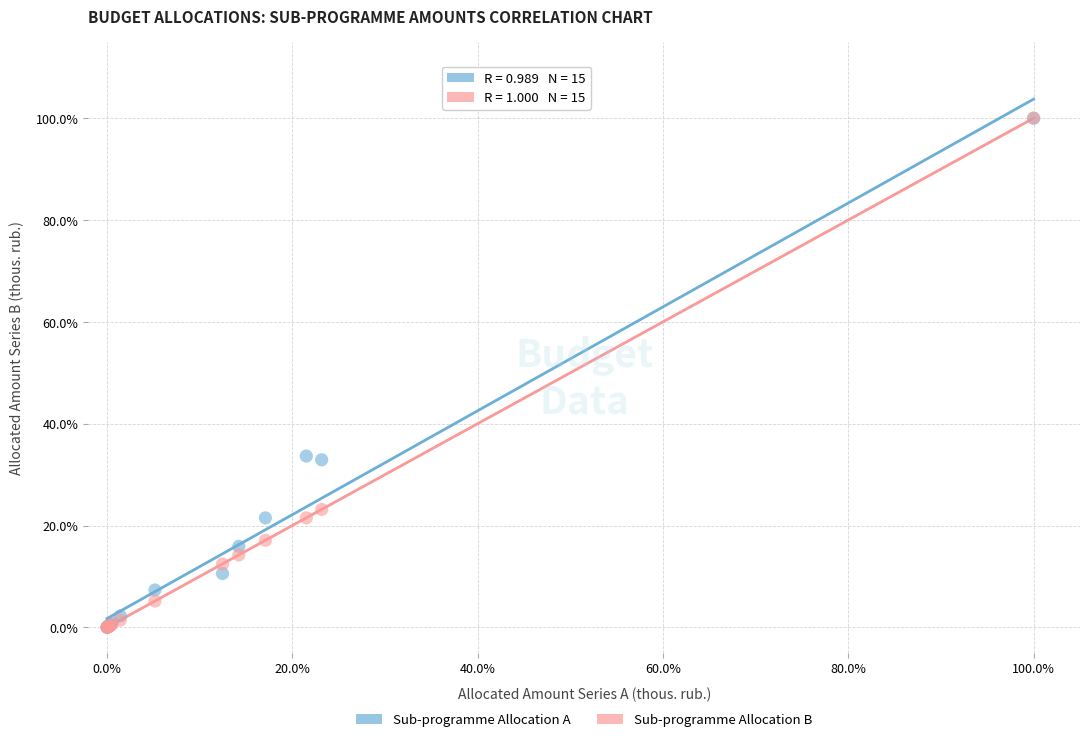

What are all the series names shown in the legend?

Sub-programme Allocation A, Sub-programme Allocation B